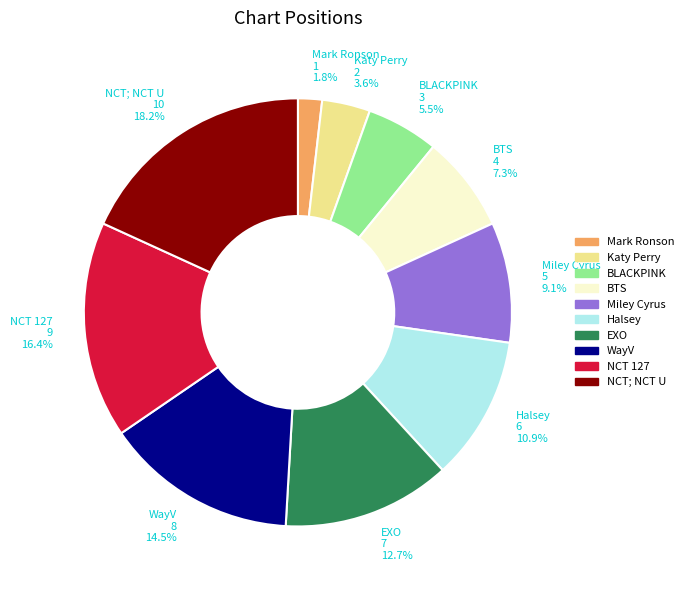

Is there a majority slice in this chart?

No